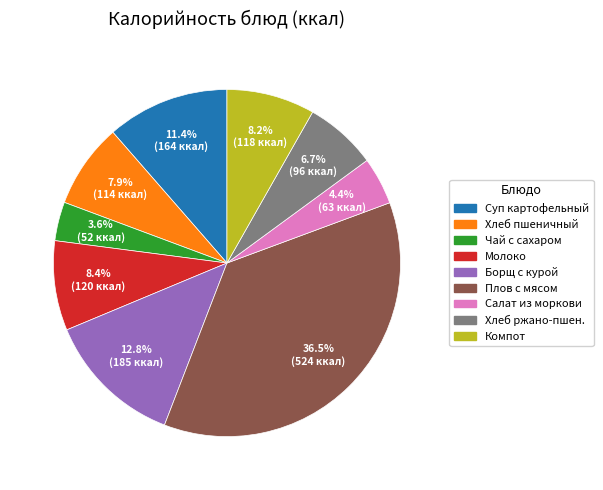

Count the number of slices in the pie.

9